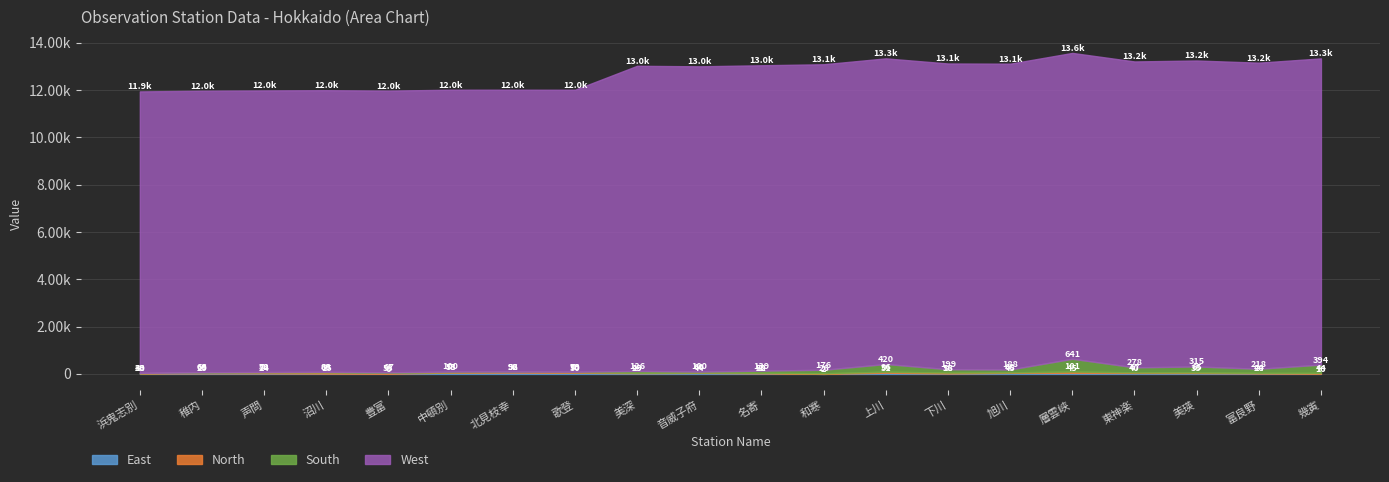

Count the number of data series in this chart.

4